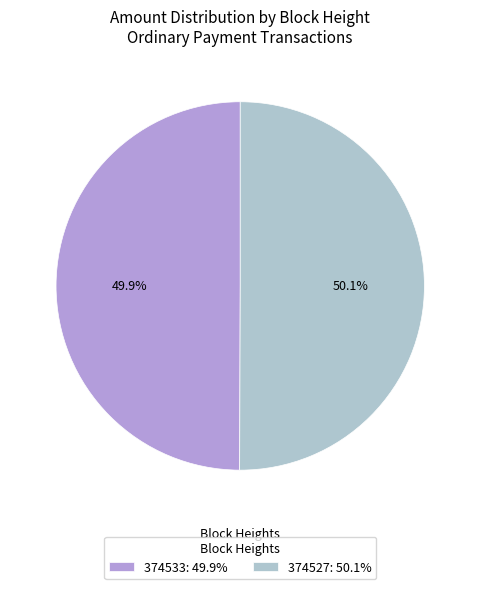

What percentage is NOT represented by 374527?

49.9%